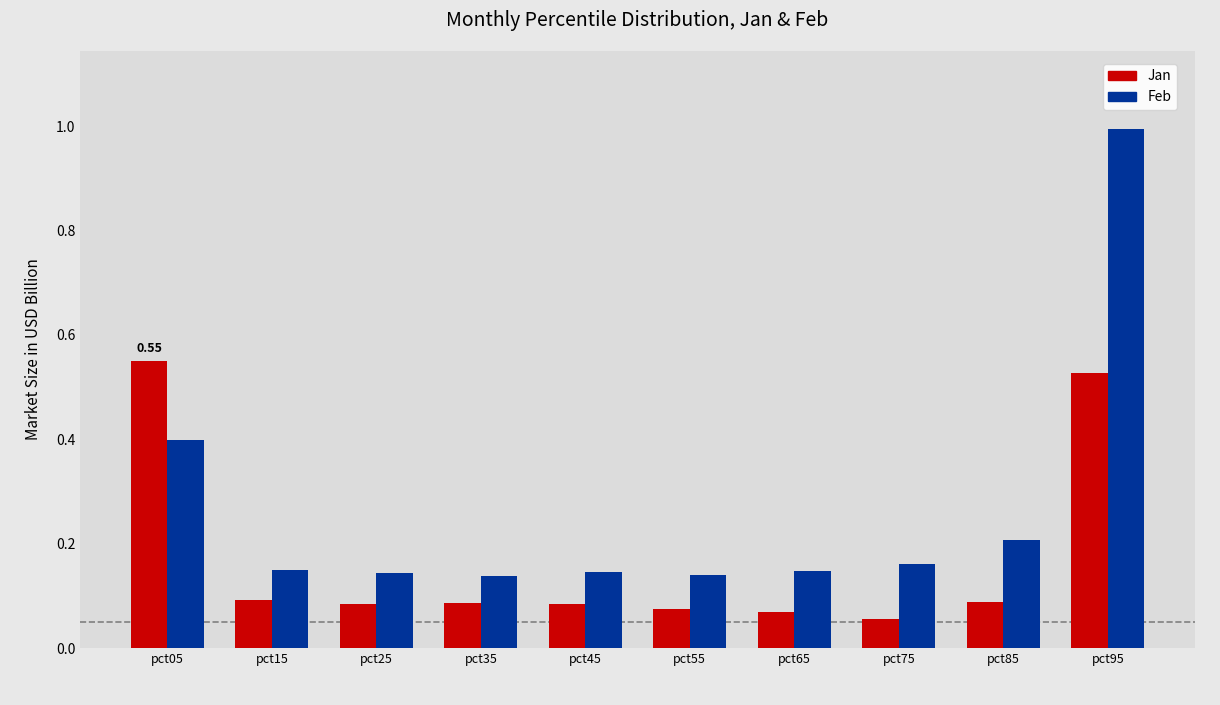

What is the value of the Feb bar at the 10th from the left?

1.0